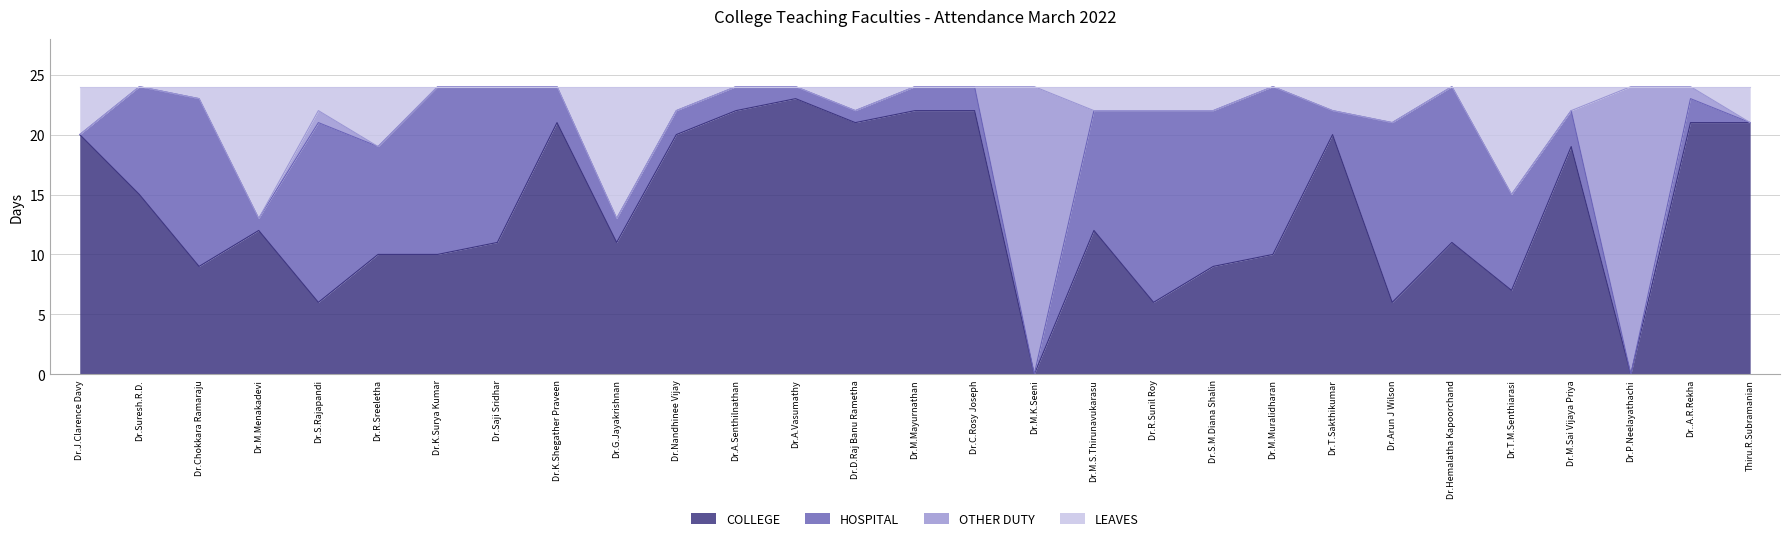

True or false: LEAVES and COLLEGE intersect in this chart.

False